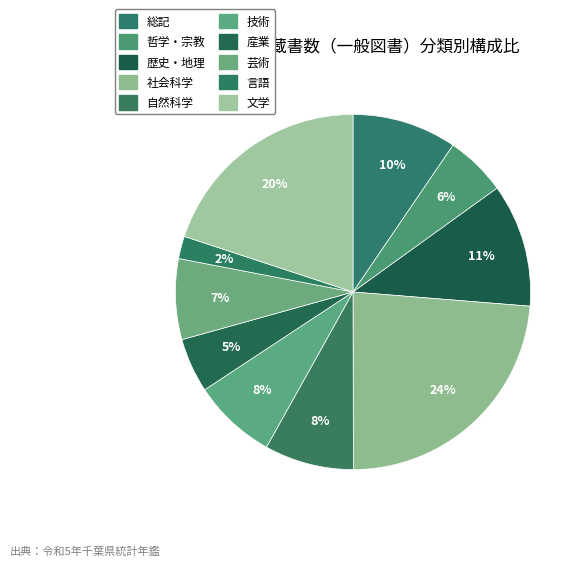

Which category has the smallest portion of the pie?

言語